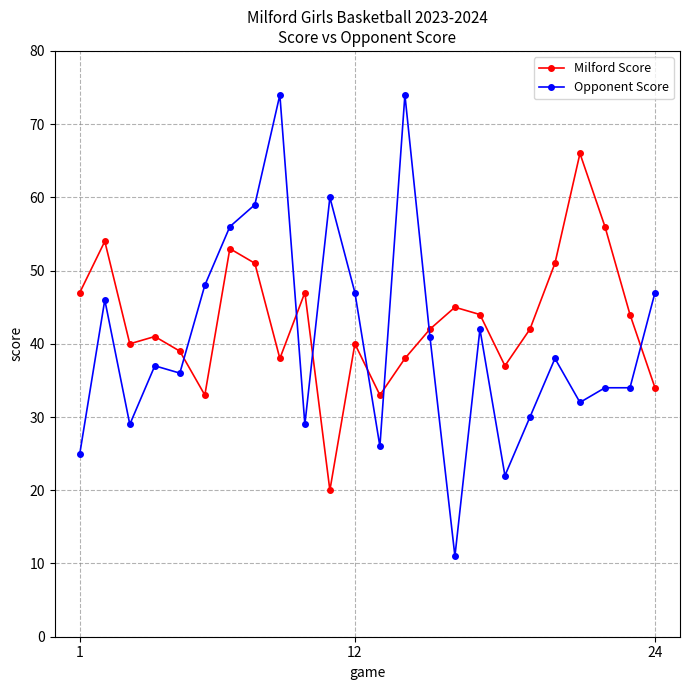

Which series has the largest range (max minus min)?

Opponent Score